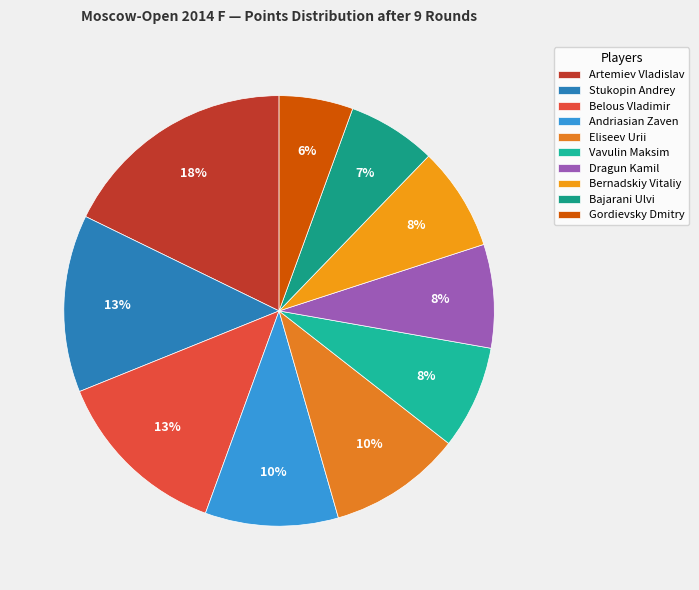

To the nearest percent, what portion does Andriasian Zaven represent?

10%